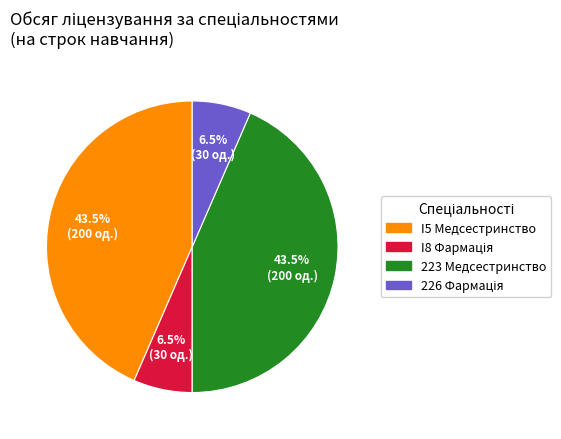

Does any single category account for the majority?

No